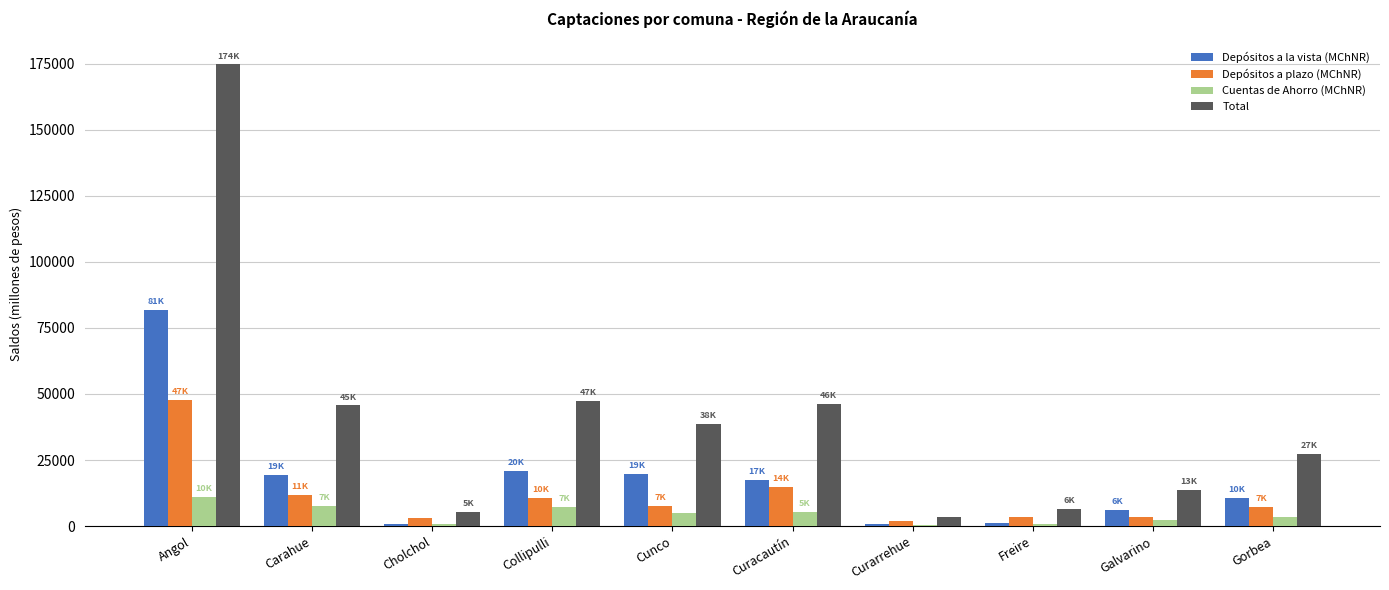

What is the greatest value displayed?

174709.3